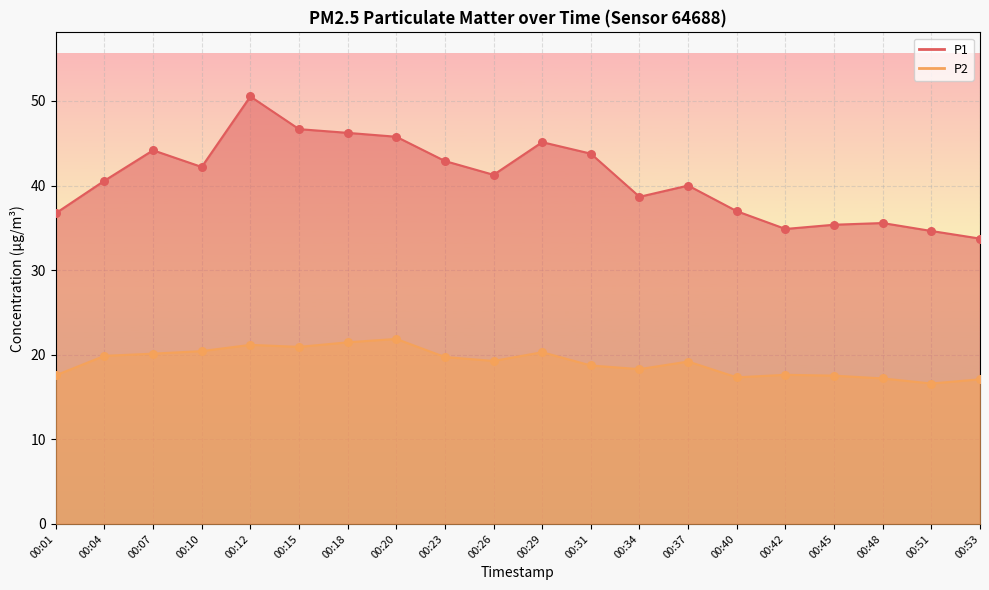

What are all the series names shown in the legend?

P1, P2